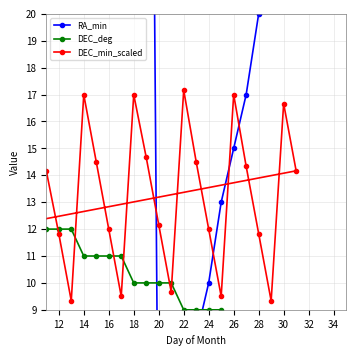

What is the total value across all series at 14?

65.3